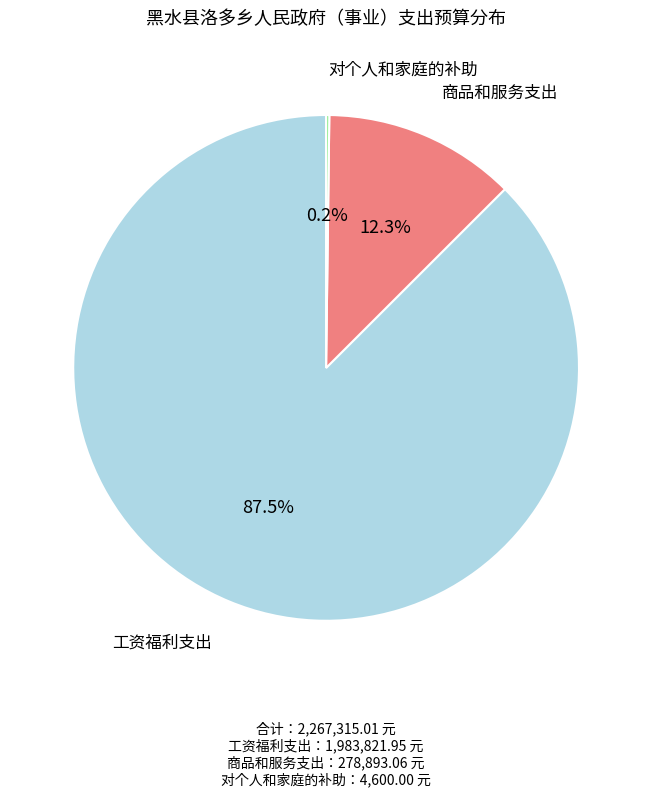

Is there any slice that represents more than half of the pie?

Yes